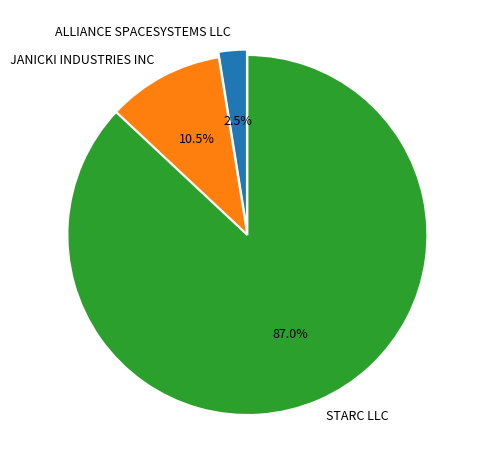

Rank the categories by value from highest to lowest.

STARC LLC, JANICKI INDUSTRIES INC, ALLIANCE SPACESYSTEMS LLC